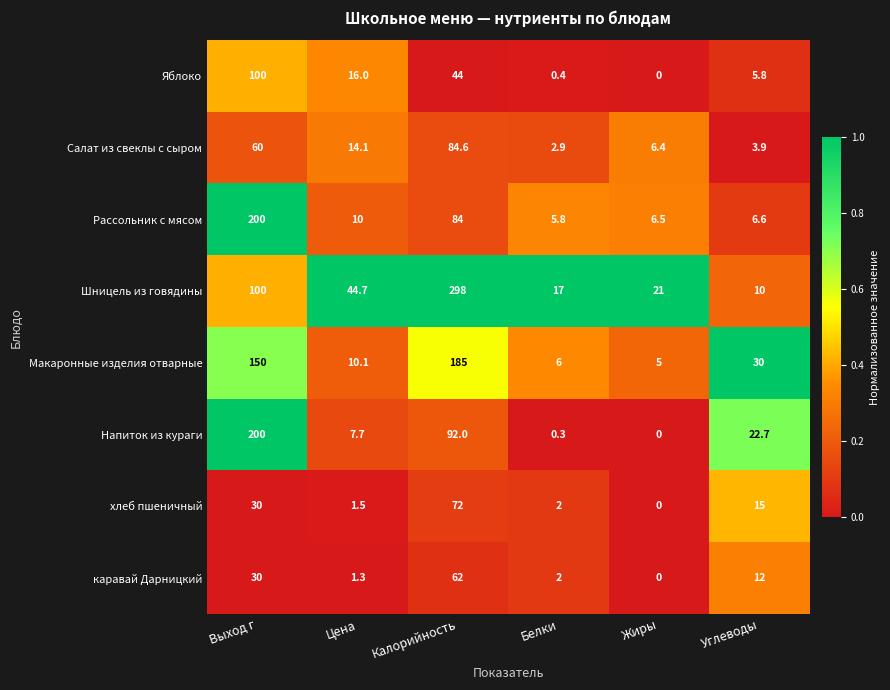

What is the sum of all Яблоко values?

166.2